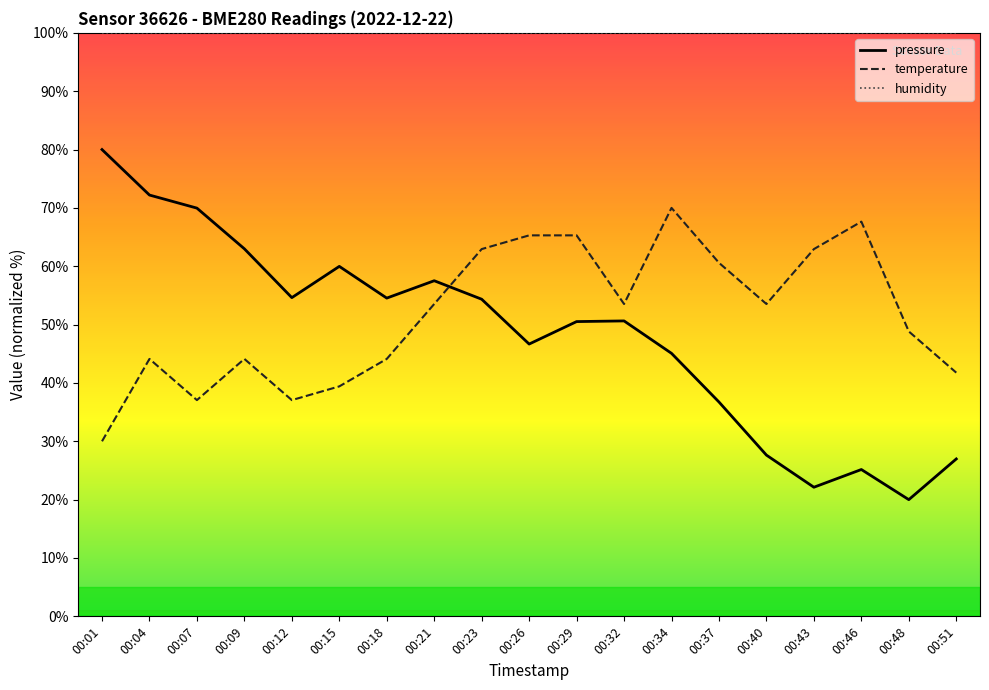

At how many categories does at least one series exceed 77?

19